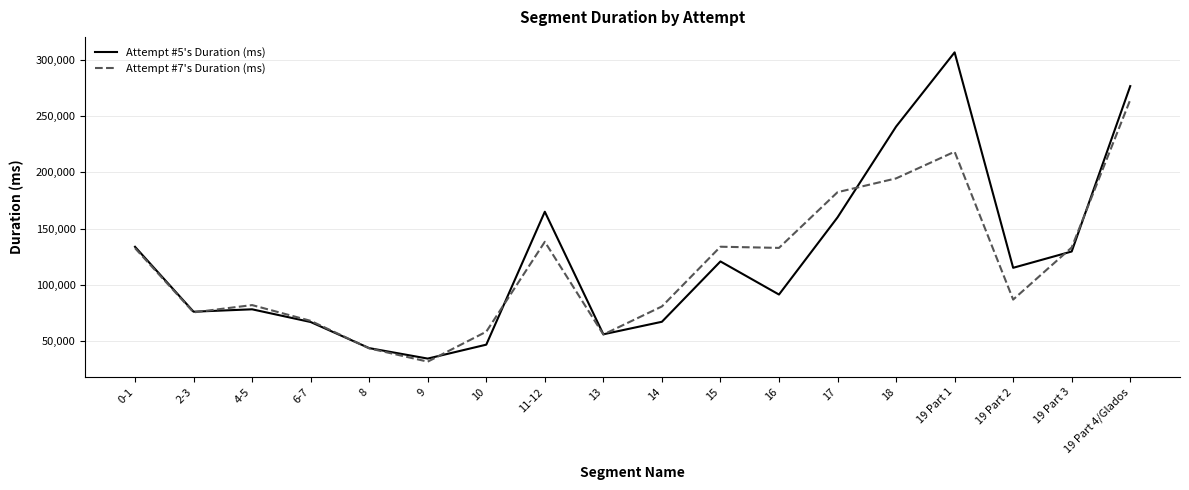

In Attempt #5's Duration (ms), how many points are higher than both neighbors (excluding endpoints)?

4